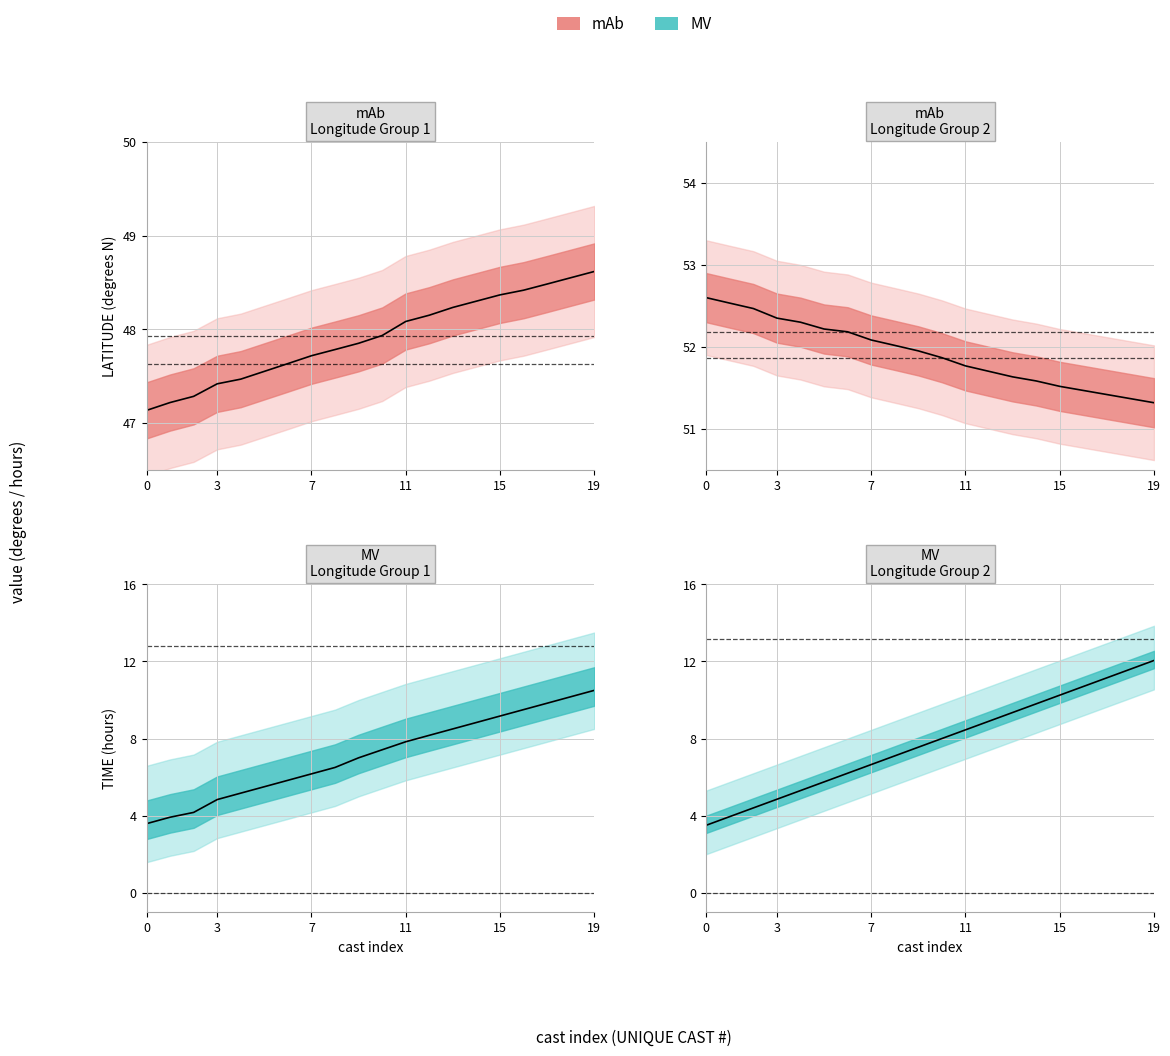

At 3, list the series in order from smallest to largest.

MV, mAb